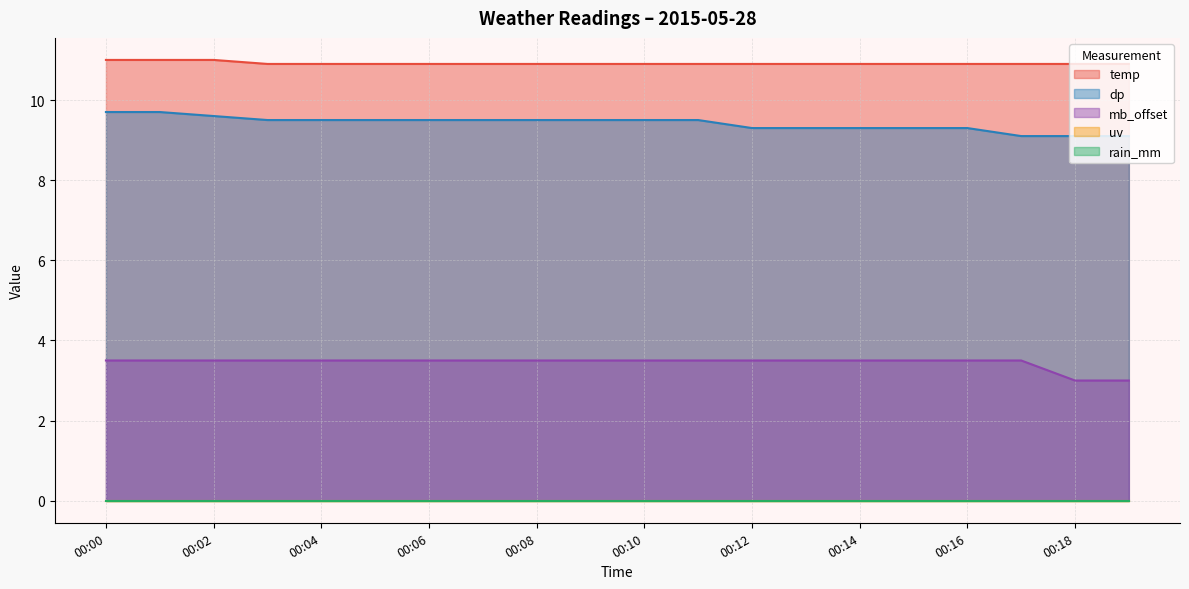

True or false: temp and mb_offset intersect in this chart.

False